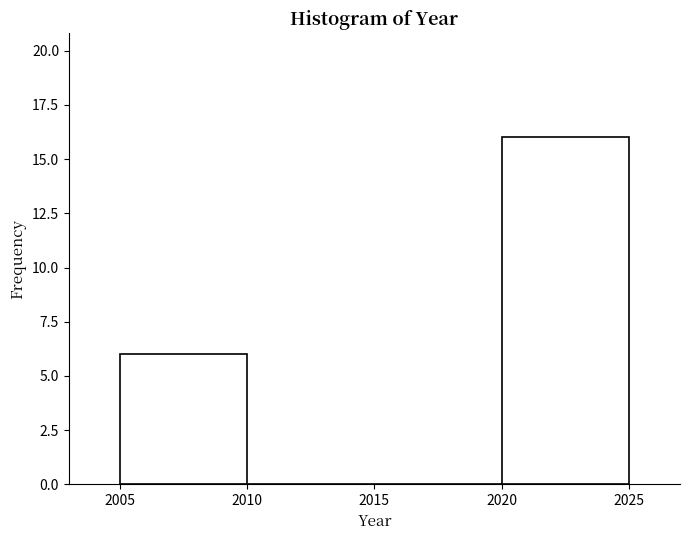

How tall is the bar that spans 2005 to 2010 on the x-axis? The values are not printed on the chart, so give them approximately, as read against the axis.

6